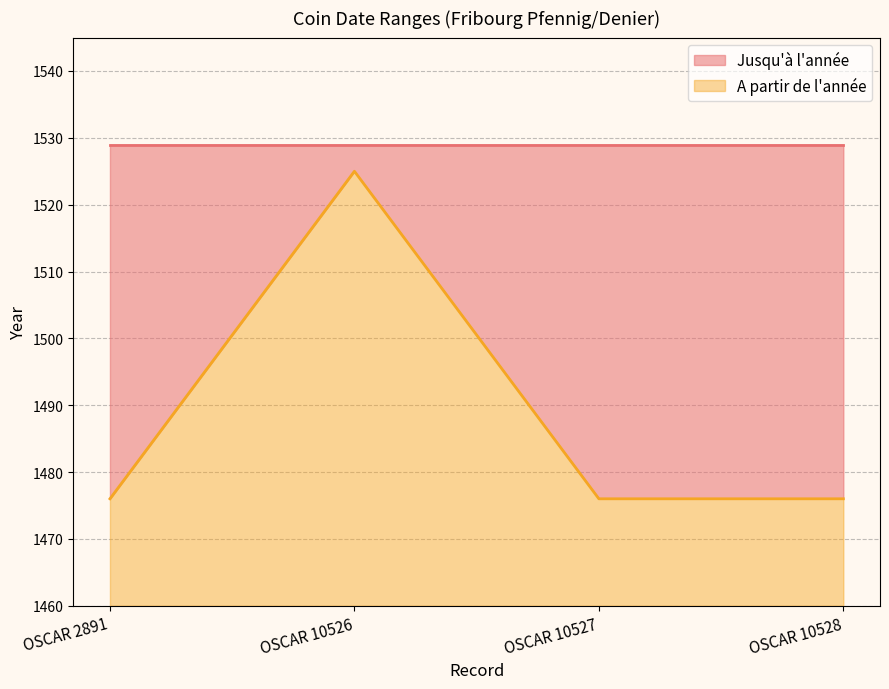

What is the minimum value for A partir de l'année?

16